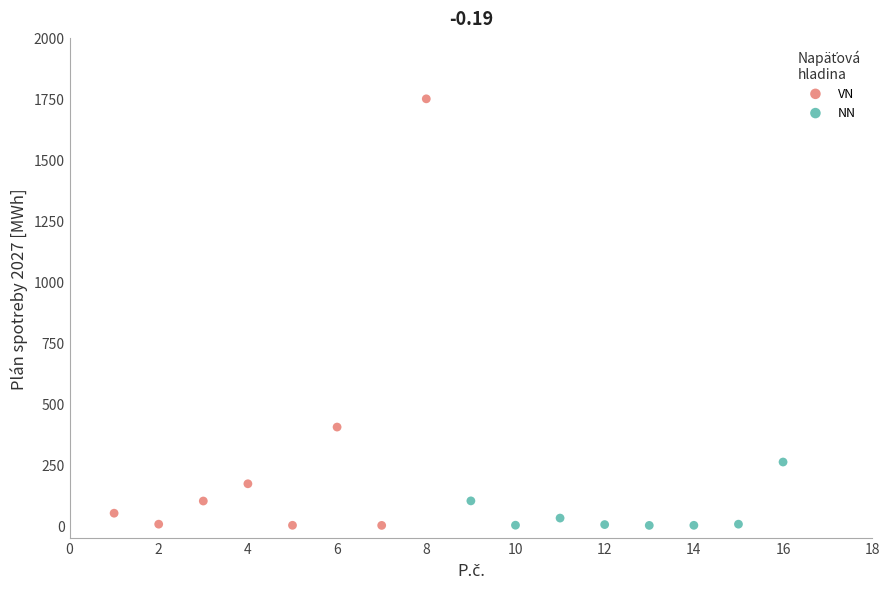

Which series contains the highest Y value?

VN